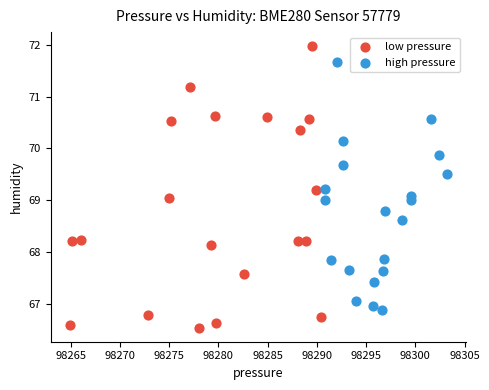

Which series contains the highest Y value?

low pressure